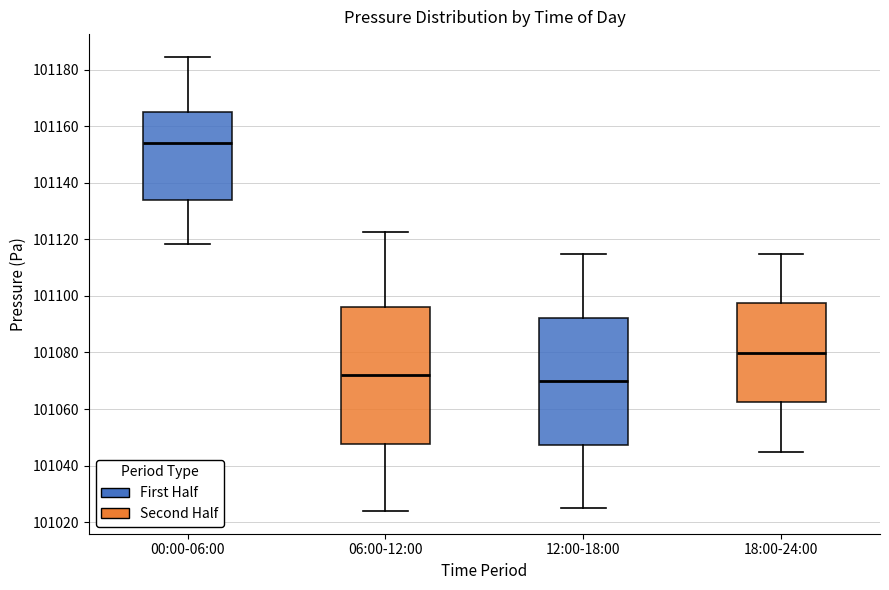

Reading left to right, transcribe this box plot: for each box, give where its median line is, the range the box spans, and where its two whiskers end, as read against the y-axis. The values are not printed on the chart, so give them approximately, as read against the axis.

00:00-06:00: median 101154, box 101134 to 101166, whiskers 101118 to 101184
06:00-12:00: median 101072, box 101048 to 101096, whiskers 101024 to 101122
12:00-18:00: median 101070, box 101048 to 101092, whiskers 101026 to 101114
18:00-24:00: median 101080, box 101062 to 101098, whiskers 101044 to 101116